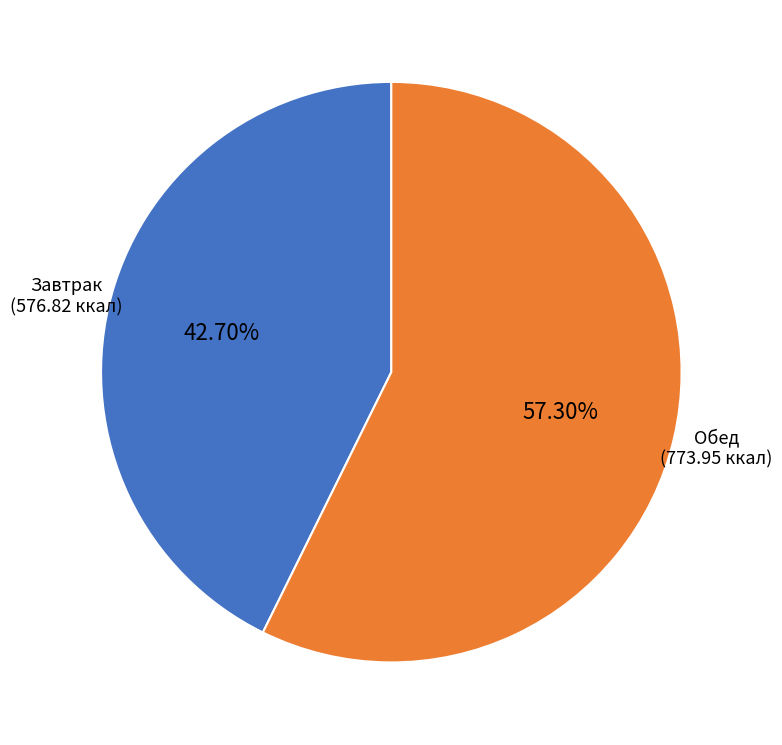

Does any single category account for the majority?

Yes